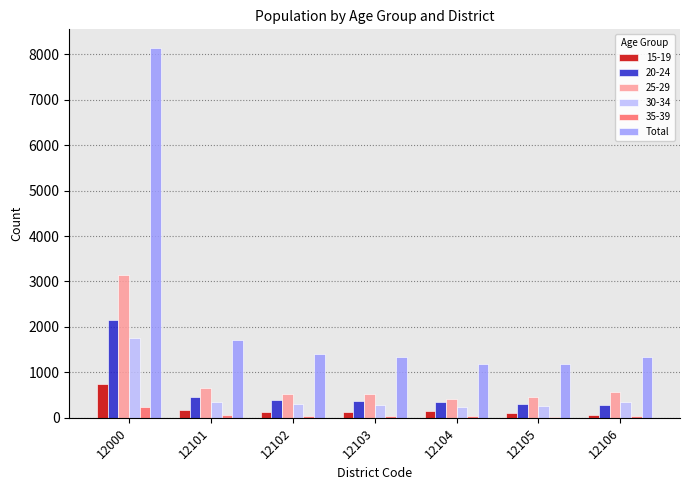

How many series are shown in this chart?

6